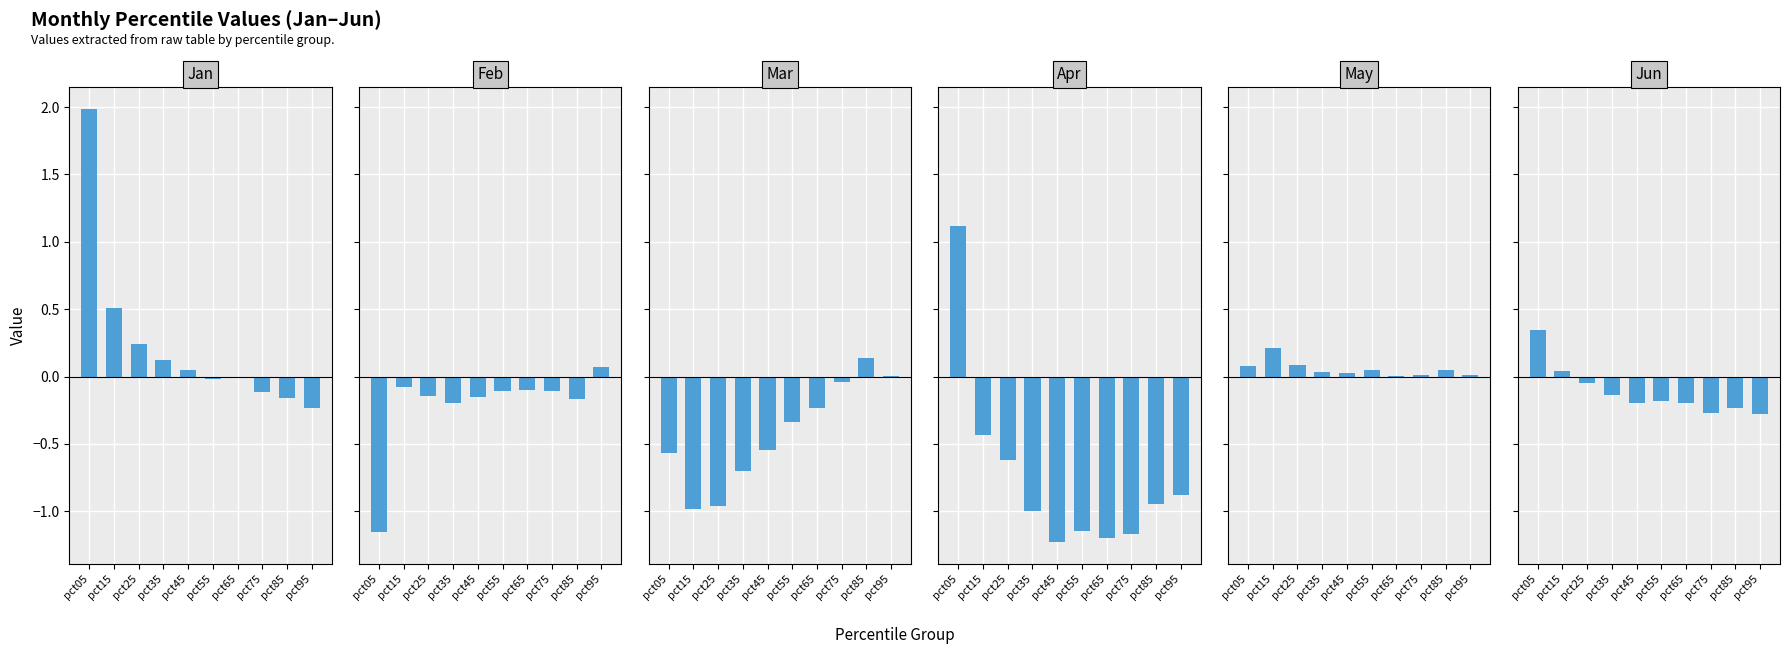

True or false: Jun has a value of -0.1 at pct25.

False